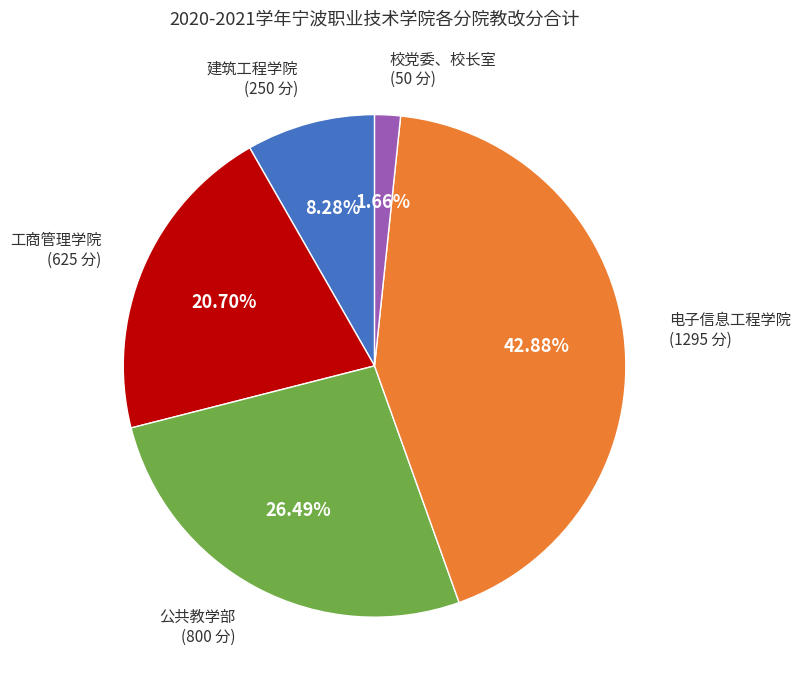

Is there any slice that represents more than half of the pie?

No